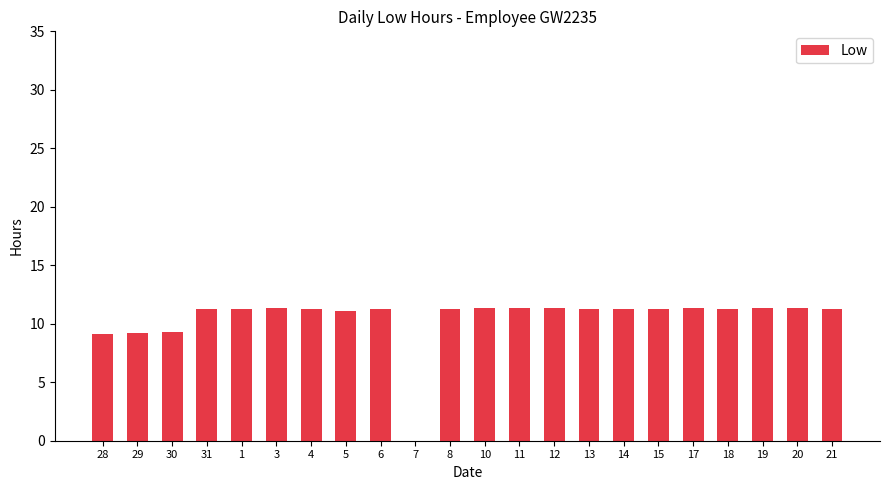

Read the value at 3.

11.4